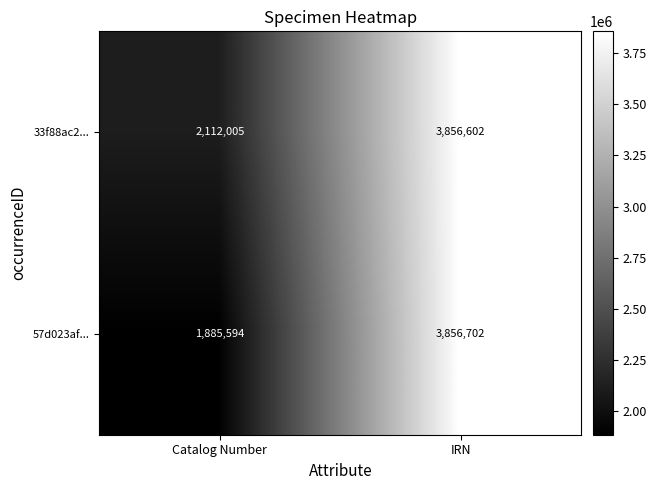

The 33f88ac2... series shows 2112005 at Catalog Number. True or false?

True